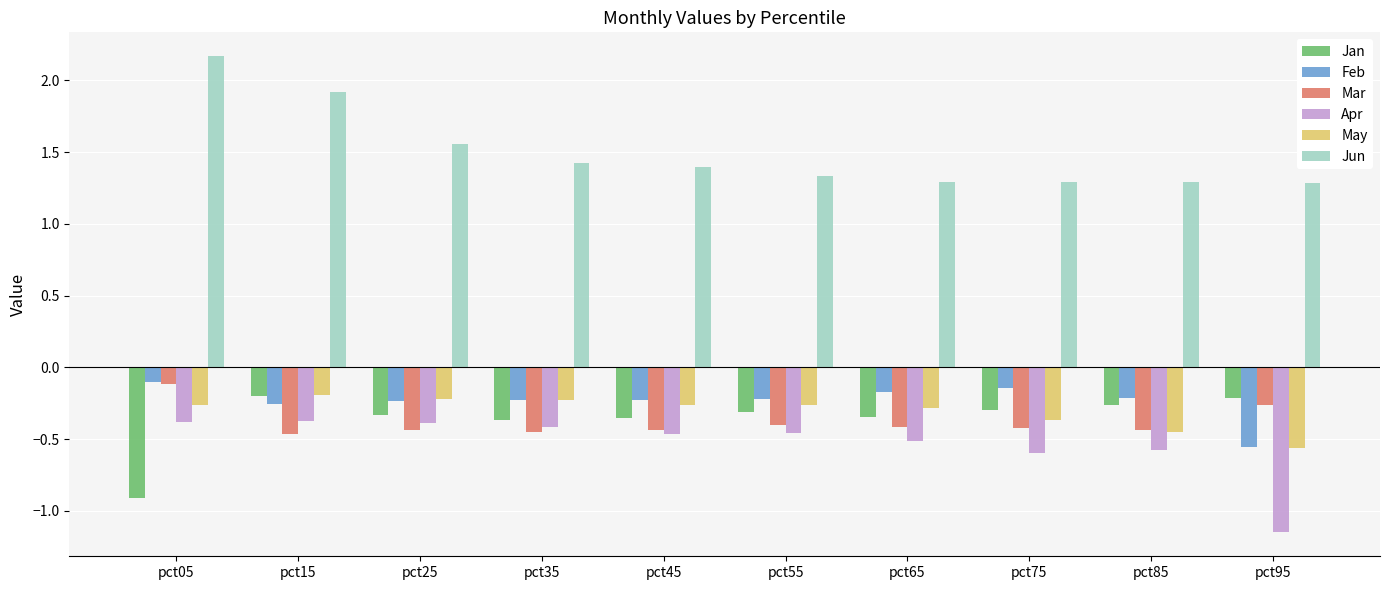

Which series has the largest total across all categories?

Jun